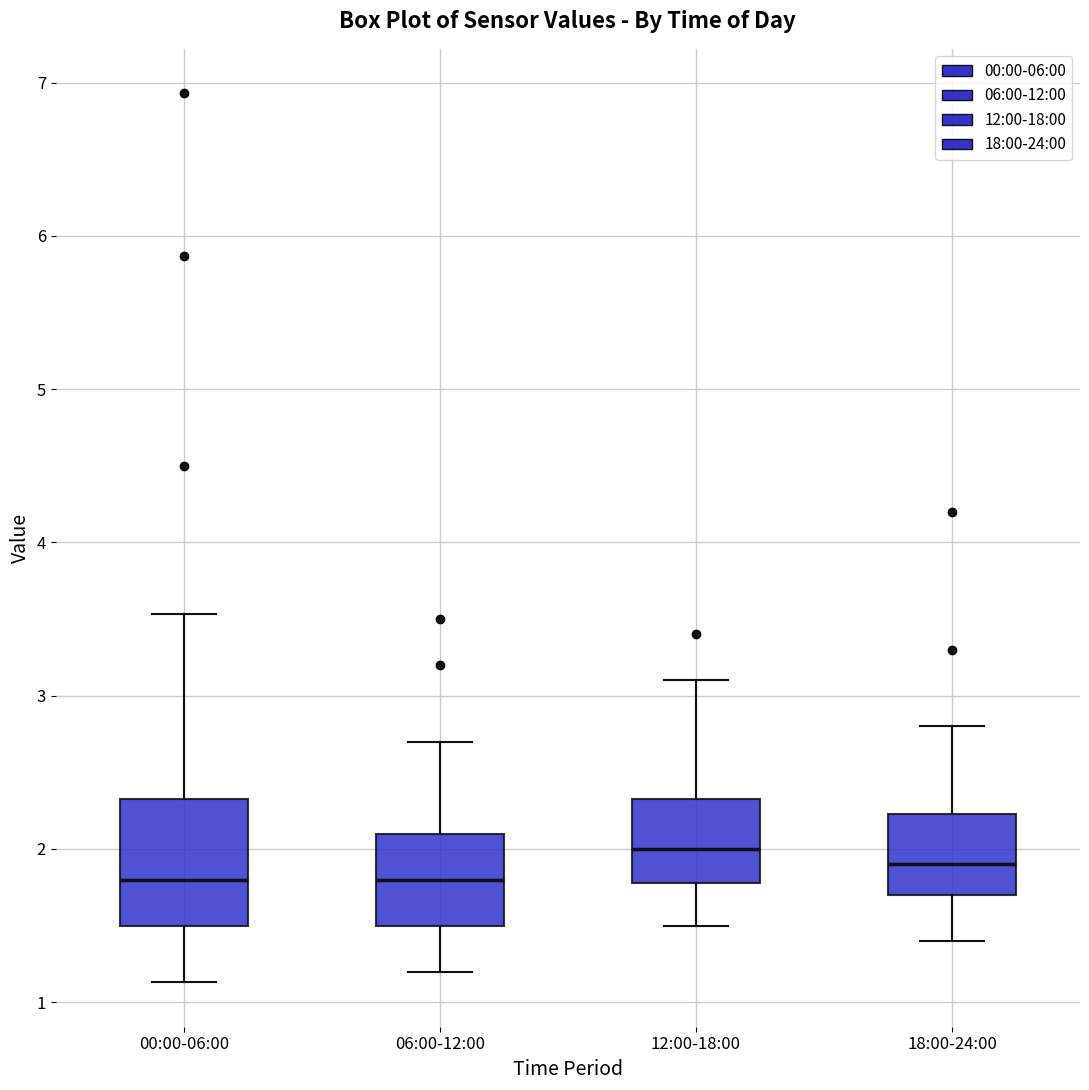

Reading left to right, read every box against the y-axis: the position of its median line, the range the box covers, and the ends of its whiskers. The values are not printed on the chart, so give them approximately, as read against the axis.

00:00-06:00: median 1.8, box 1.5 to 2.3, whiskers 1.1 to 3.5
06:00-12:00: median 1.8, box 1.5 to 2.1, whiskers 1.2 to 2.7
12:00-18:00: median 2.0, box 1.8 to 2.3, whiskers 1.5 to 3.1
18:00-24:00: median 1.9, box 1.7 to 2.2, whiskers 1.4 to 2.8